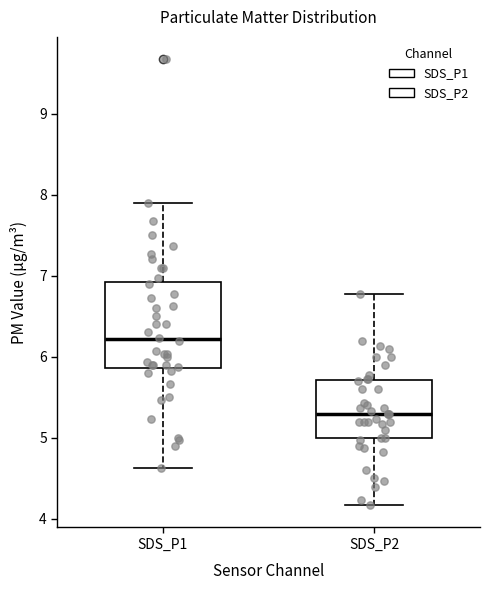

Reading left to right, read every box against the y-axis: the position of its median line, the range the box covers, and the ends of its whiskers. The values are not printed on the chart, so give them approximately, as read against the axis.

SDS_P1: median 6.2, box 5.9 to 6.9, whiskers 4.6 to 7.9
SDS_P2: median 5.3, box 5.0 to 5.7, whiskers 4.2 to 6.8